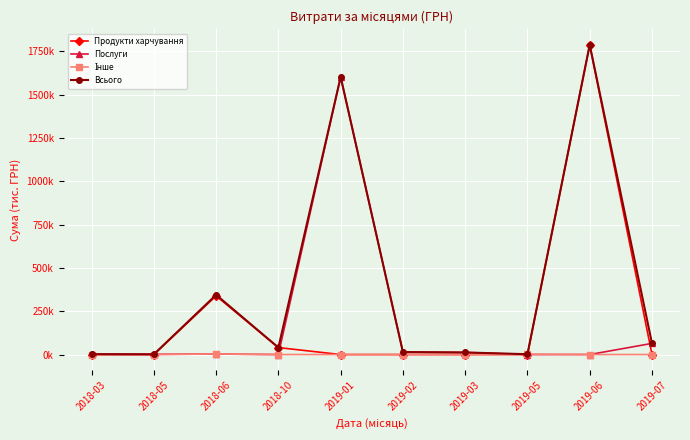

At which category does Інше reach its first local peak?

2018-06